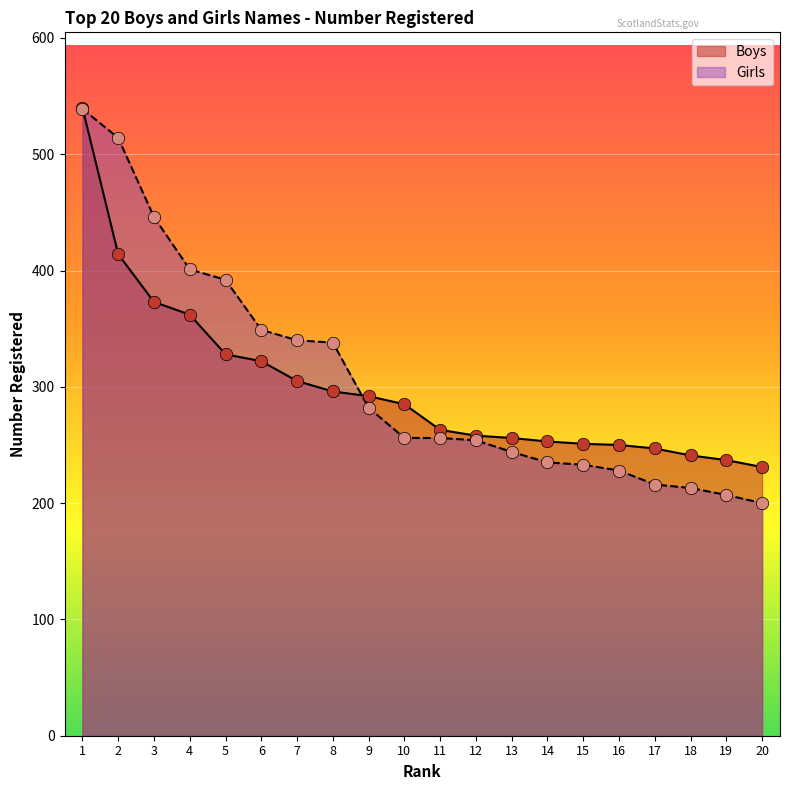

At how many categories does at least one series exceed 375?

5